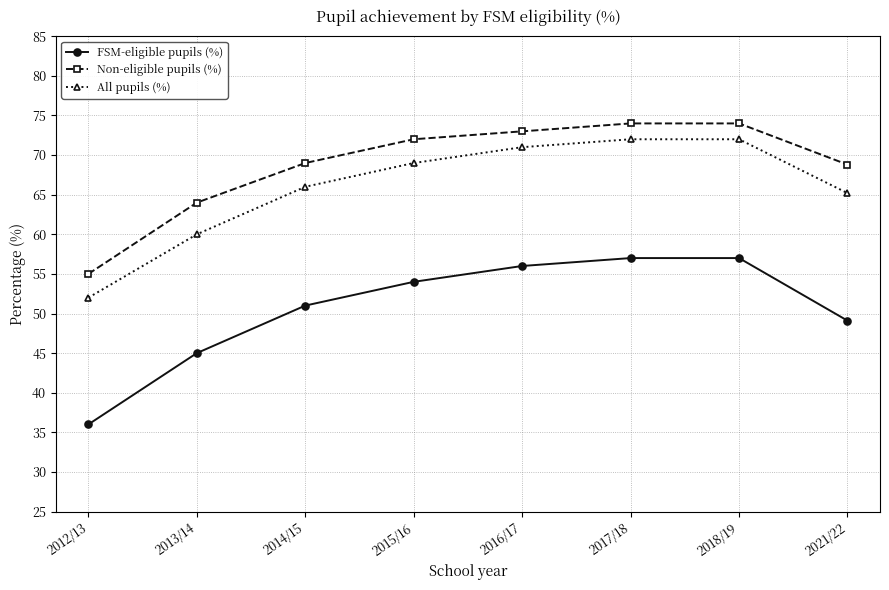

True or false: FSM-eligible pupils (%) has more than 2 interior local peaks.

False